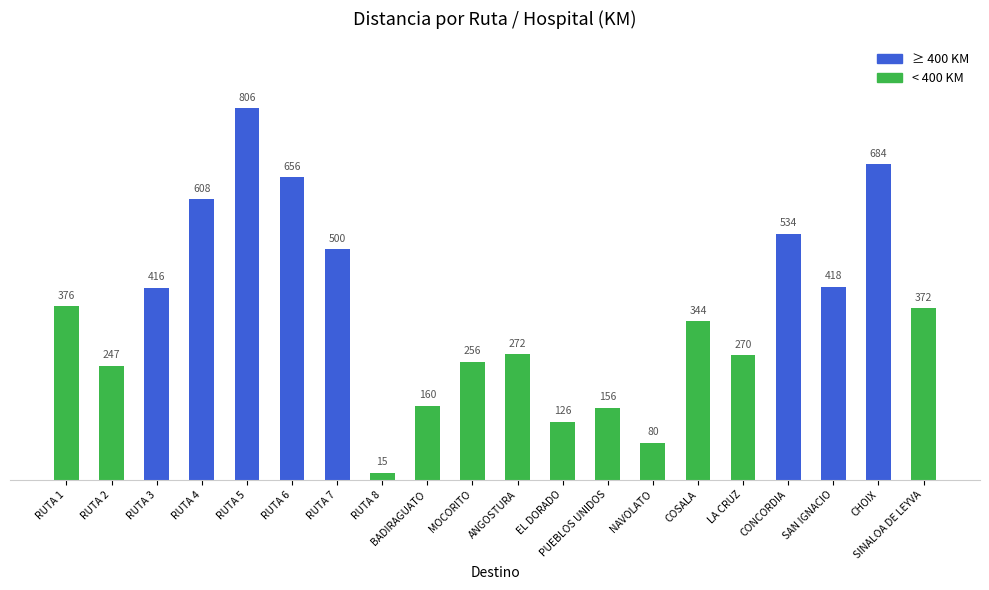

Reading left to right, transcribe all the data shown in this chart.

376	247	416	608	806	656	500	15	160	256	272	126	156	80	344	270	534	418	684	372